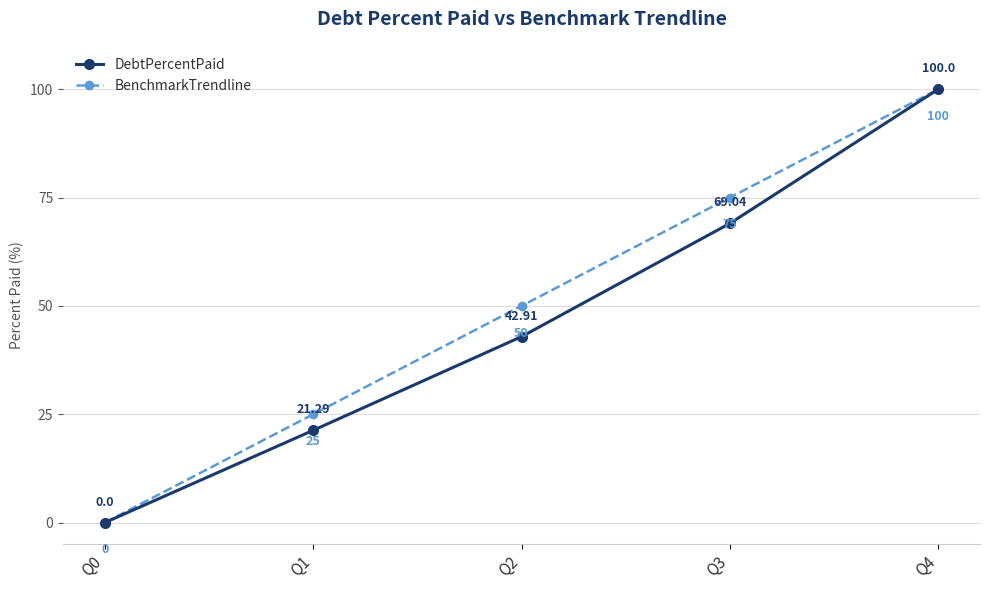

At which label does BenchmarkTrendline reach its minimum?

Q0